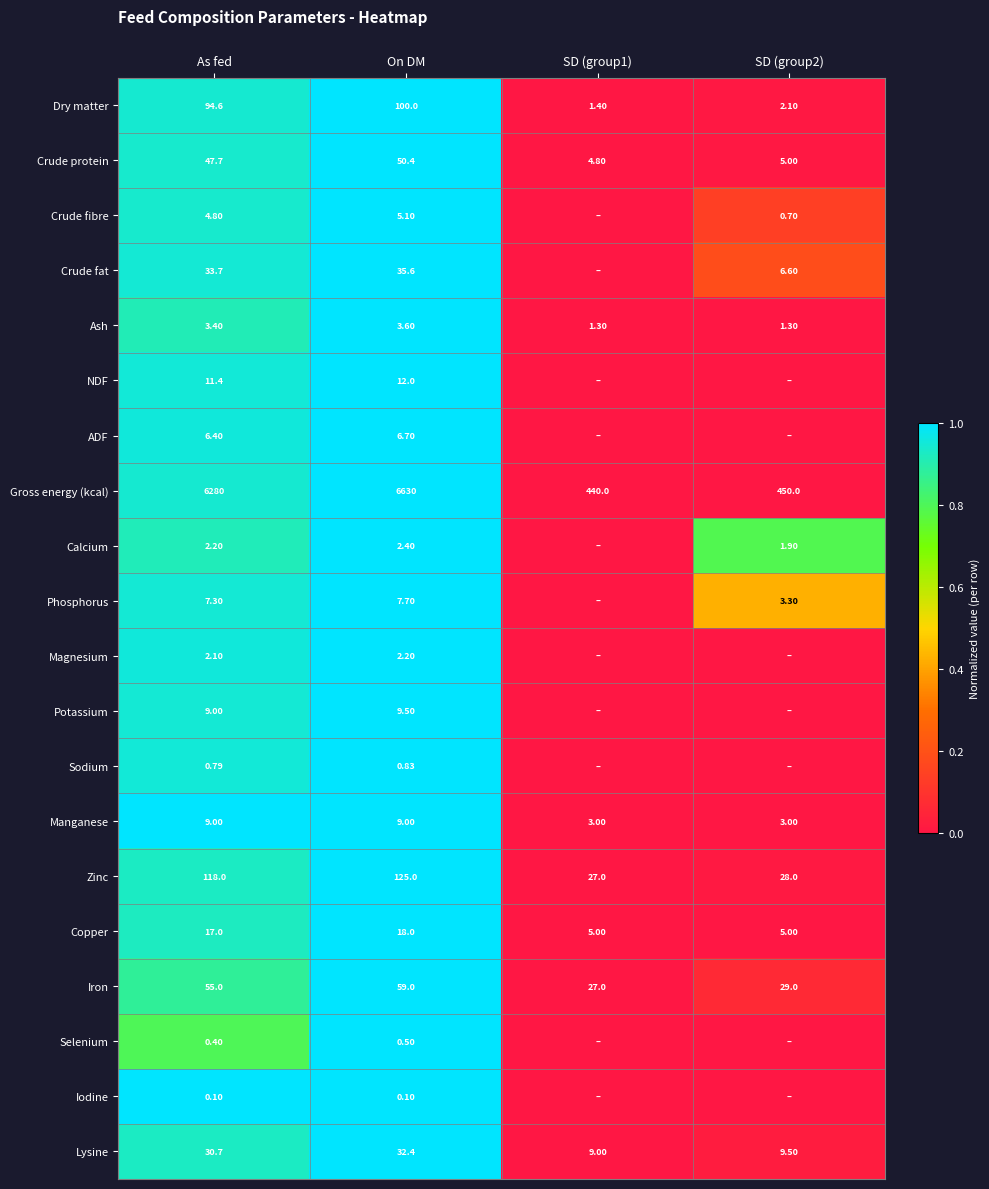

Rank the categories by Lysine value from highest to lowest.

On DM, As fed, SD (group2), SD (group1)